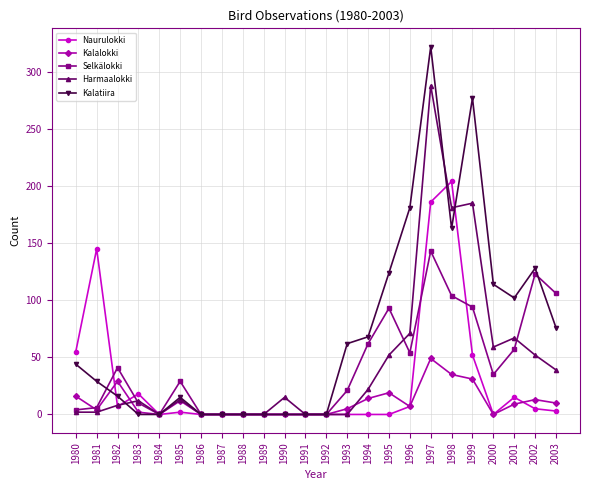

List the series in order of their peak value, highest first.

Kalatiira, Harmaalokki, Naurulokki, Selkälokki, Kalalokki